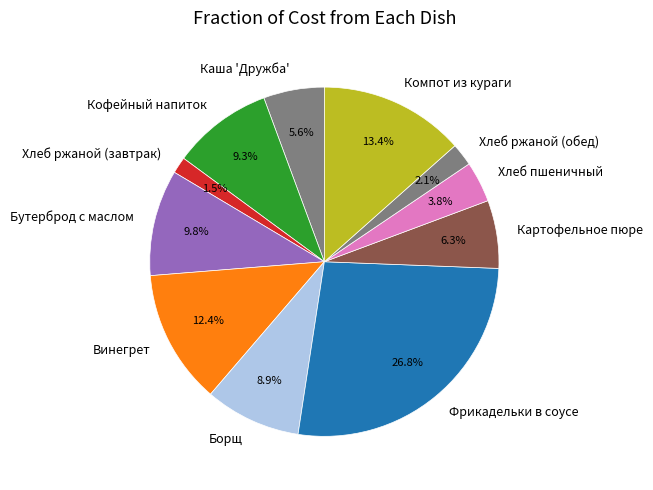

What is the ratio of the value at Бутерброд с маслом to the value at Картофельное пюре?

1.6